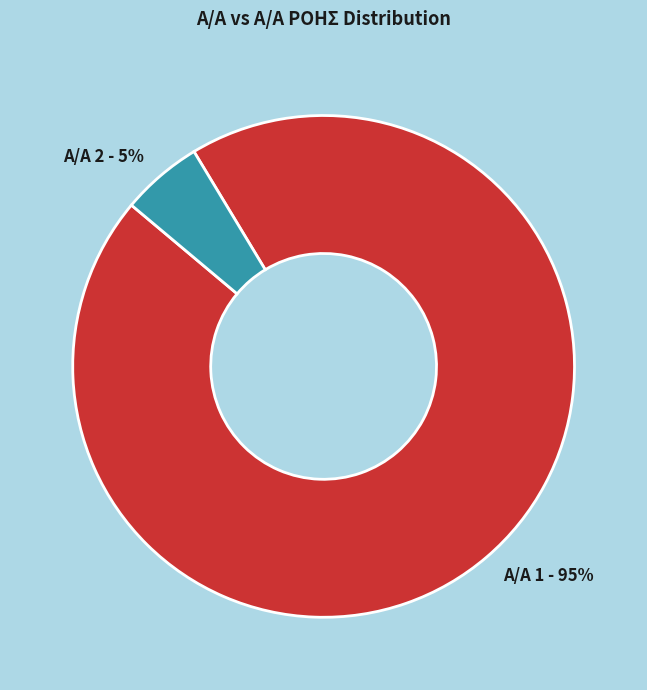

What percentage is the Α/Α 2 - 5% slice, to the nearest percent?

5%